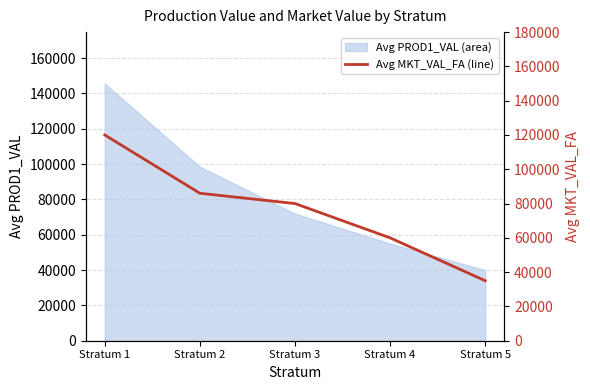

How many lines are shown in the chart?

1